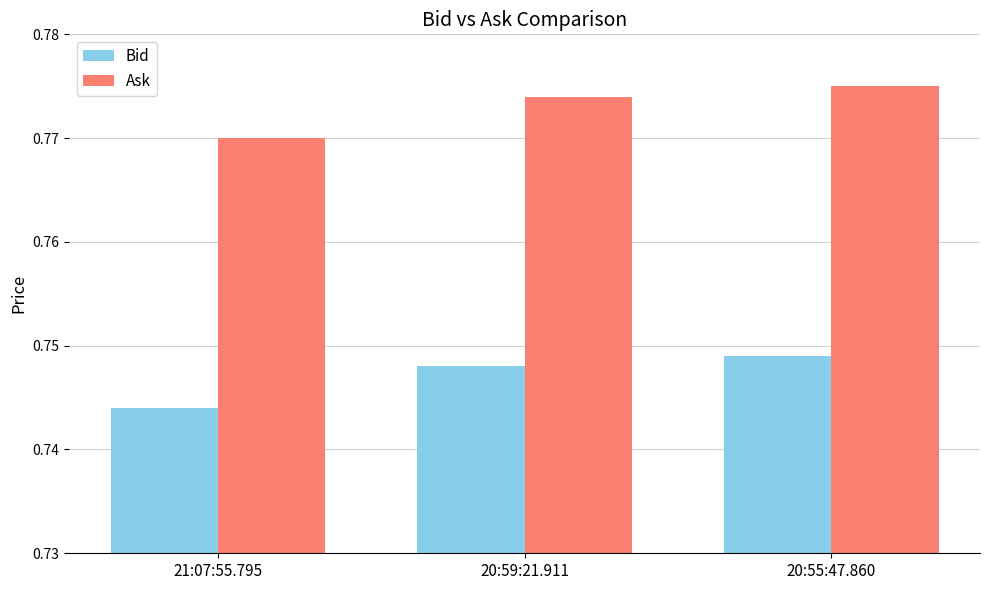

At which label does Bid reach its minimum?

21:07:55.795